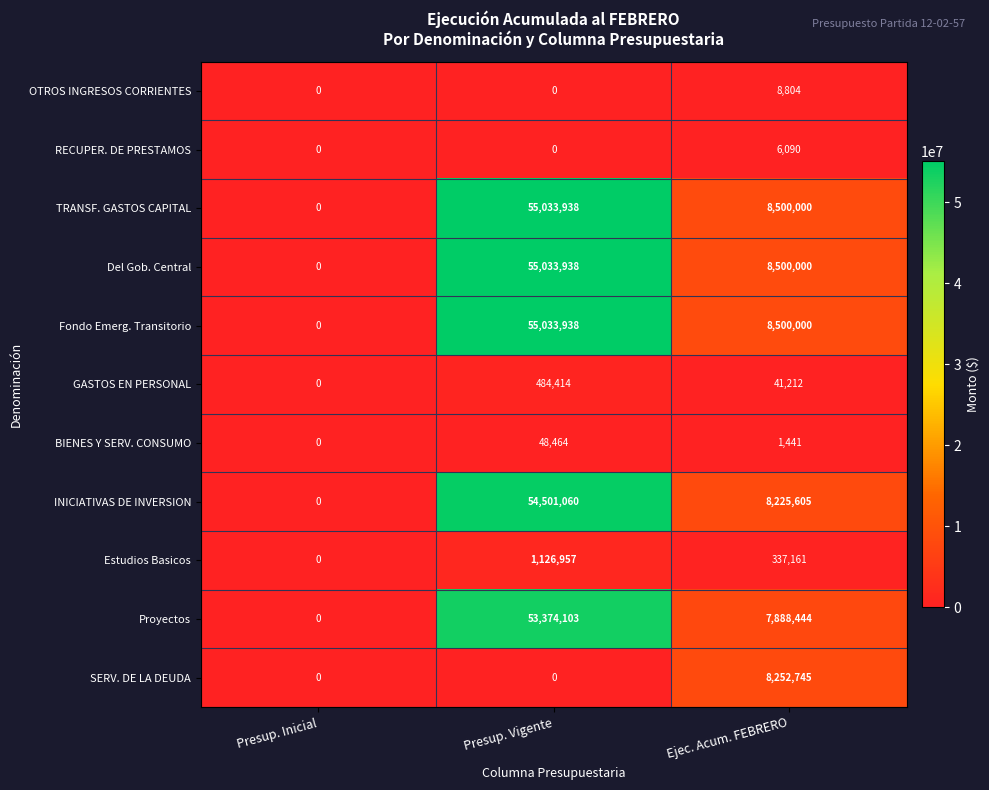

What is the sum of the RECUPER. DE PRESTAMOS values at Presup. Inicial and Ejec. Acum. FEBRERO?

6090